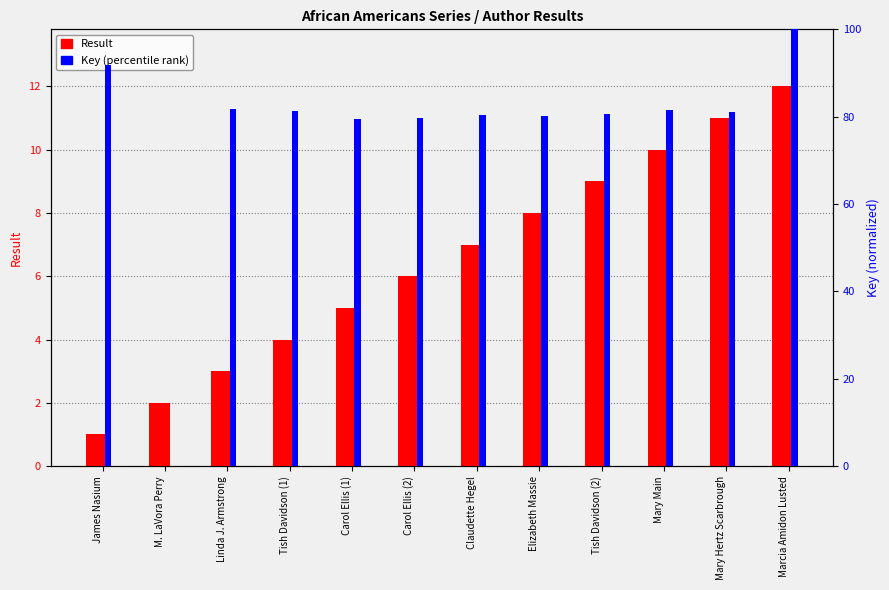

Read the Result value at James Nasium.

1.0